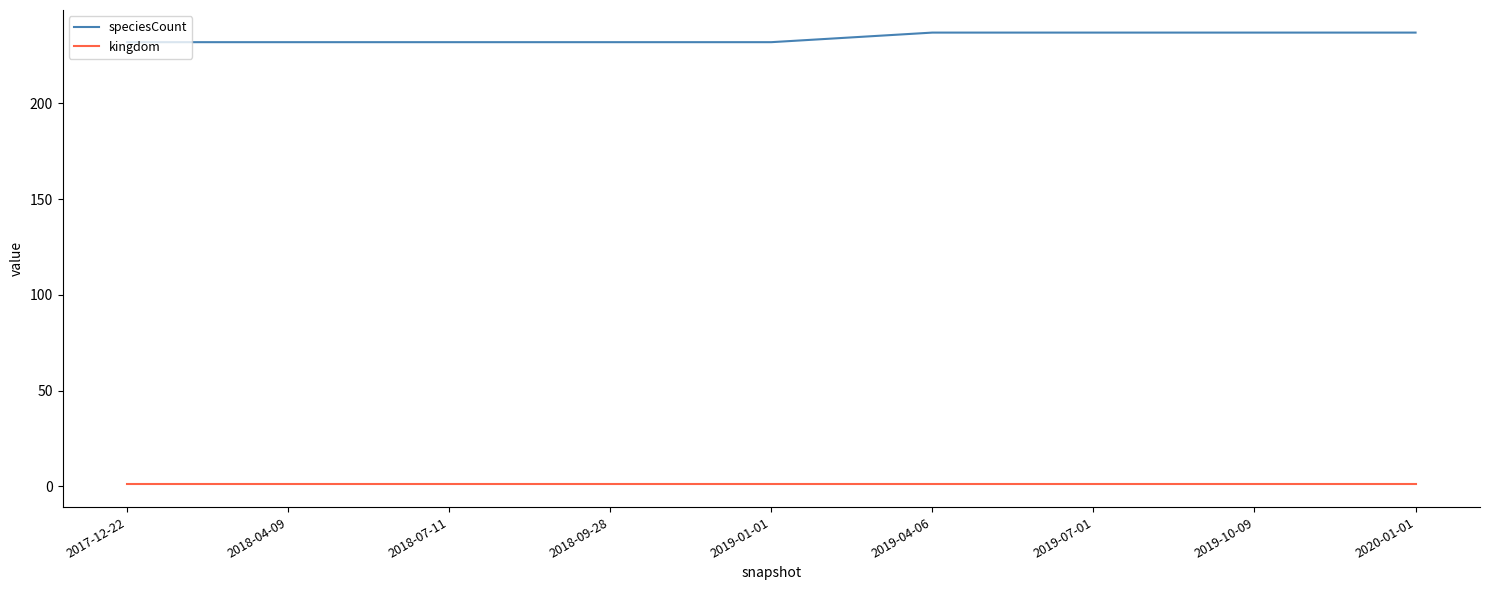

Which series has the largest range (max minus min)?

speciesCount